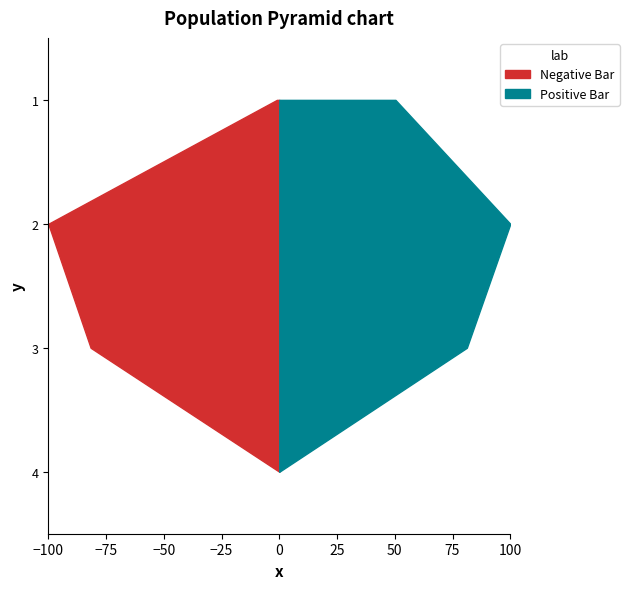

Is it true that CD274 equals 0.2 at HTRA1?

False